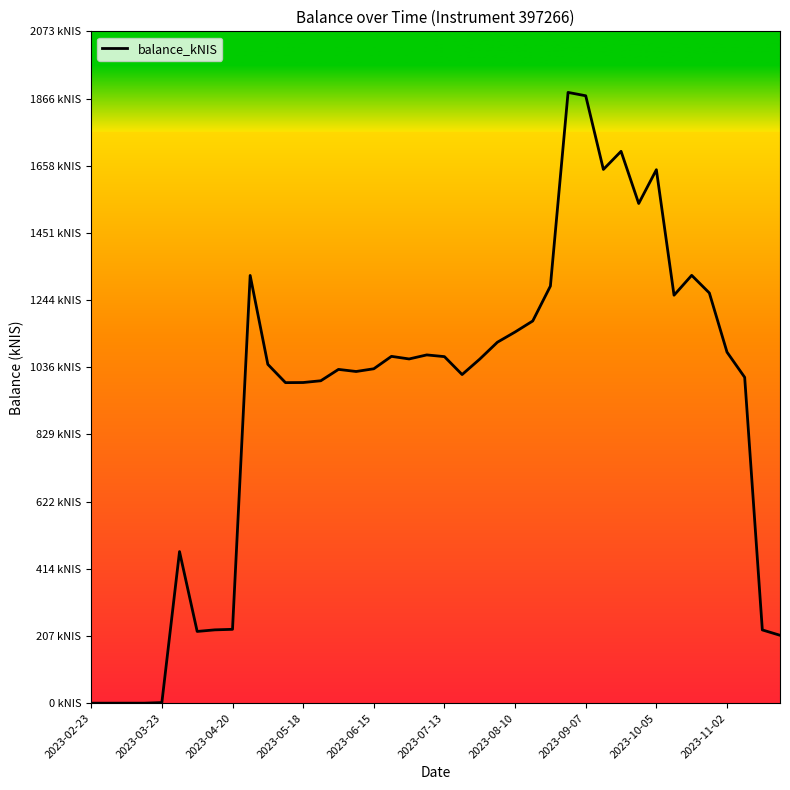

Does the chart display data point markers on the line(s)?

No